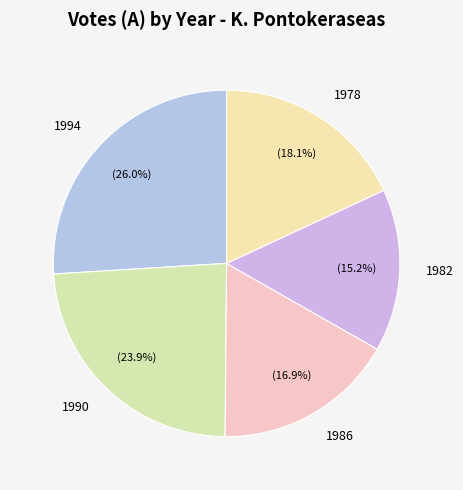

The 1990 slice represents 11% of the pie. True or false?

False